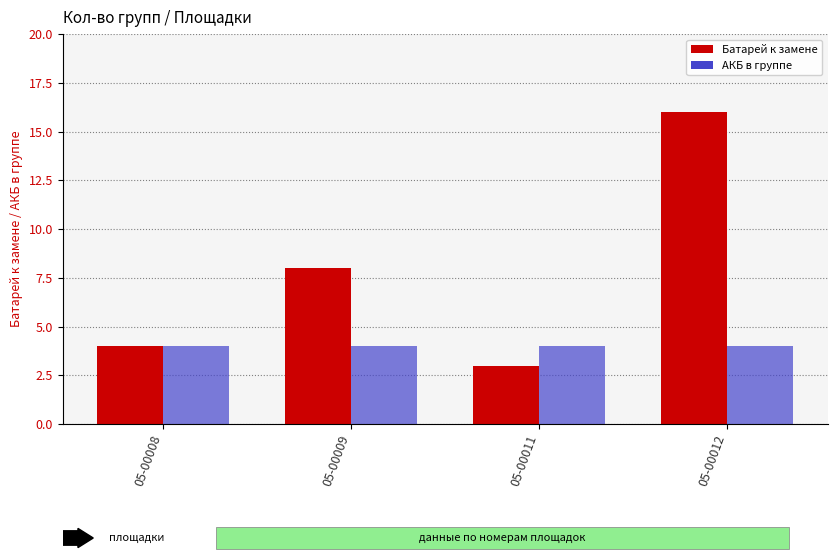

What are all the series names shown in the legend?

Батарей к замене, АКБ в группе